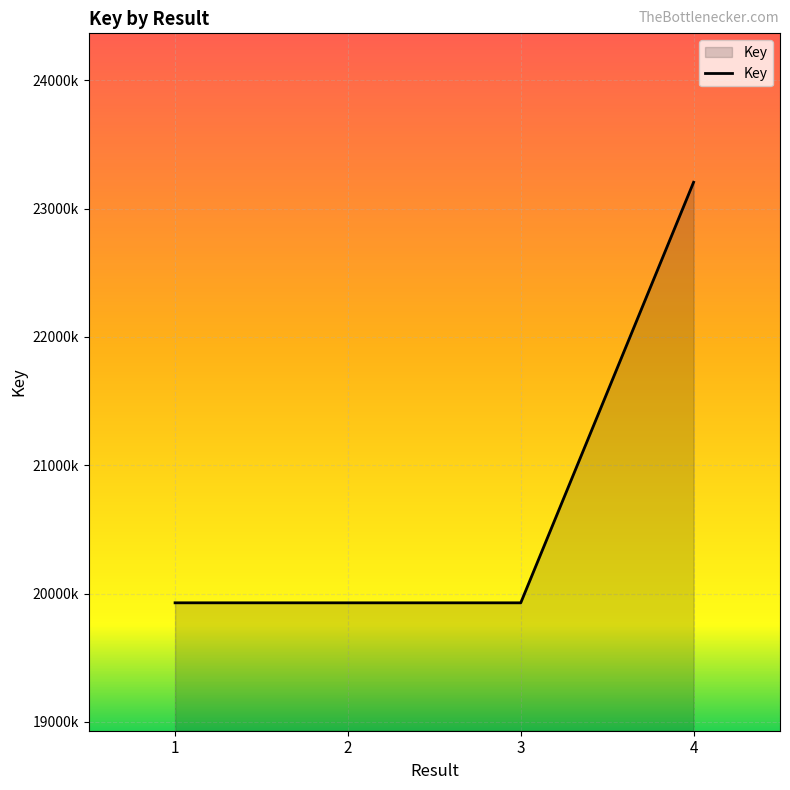

Does the chart have visible grid lines?

Yes